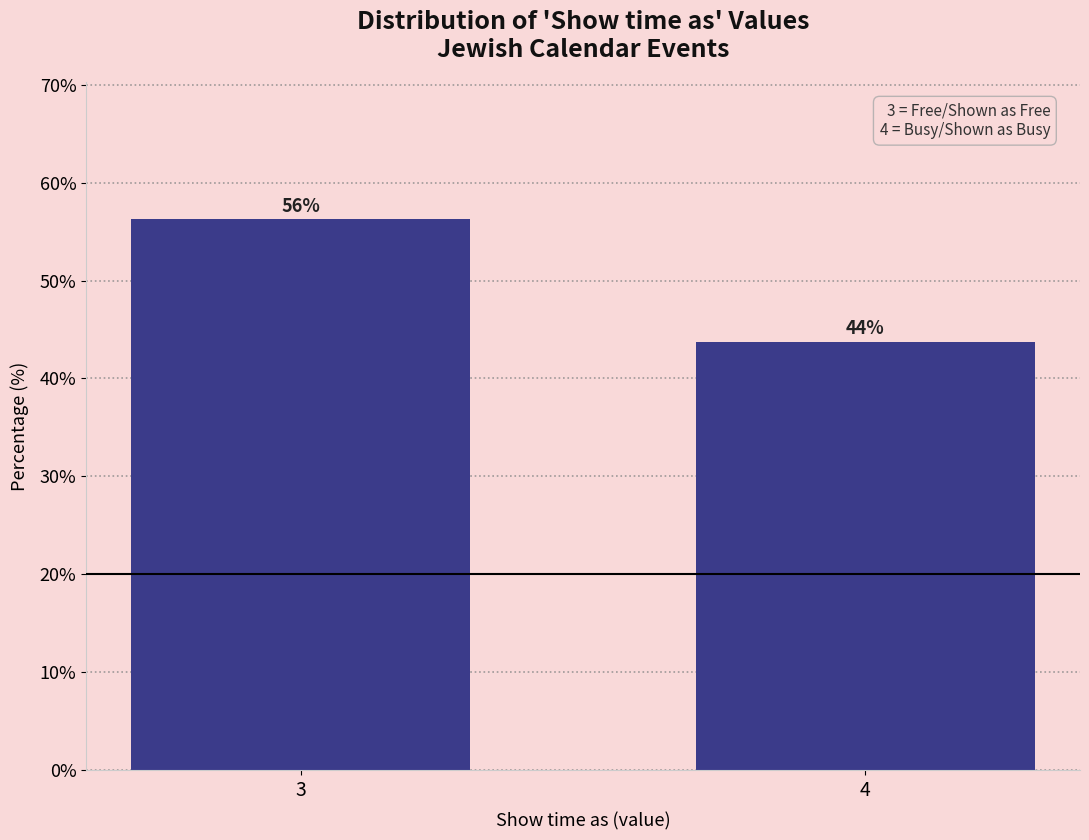

Approximately how many times larger is the value at 4 compared to 3?

0.8